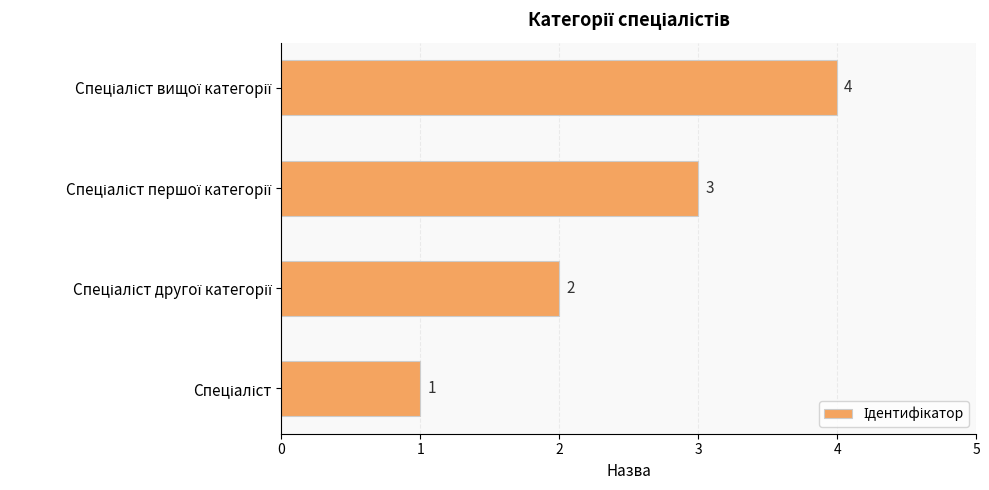

What is the sum of all values?

10